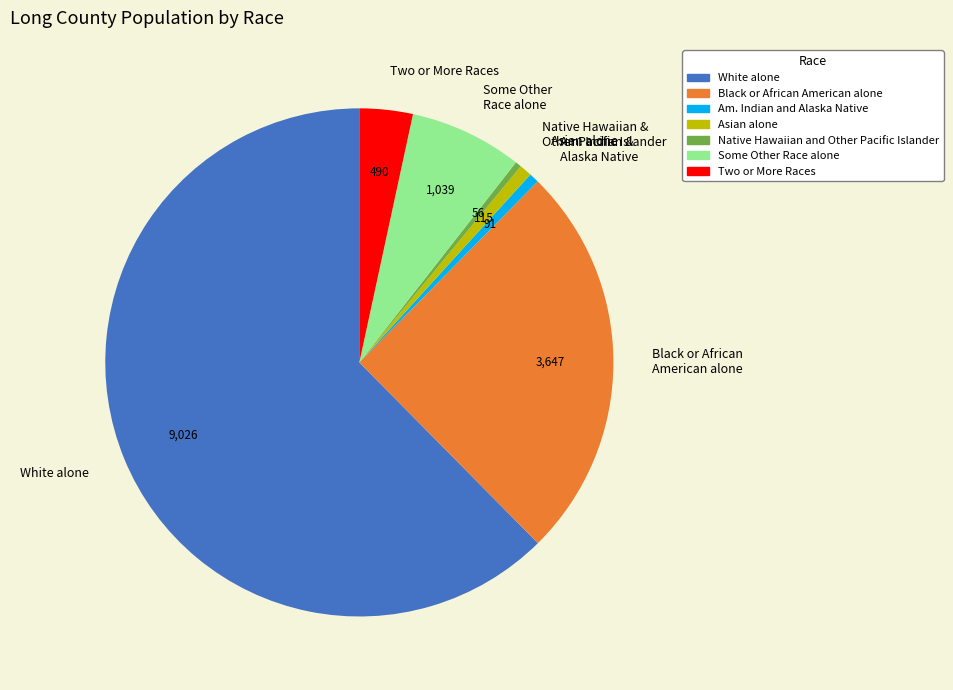

Is there any slice that represents more than half of the pie?

Yes